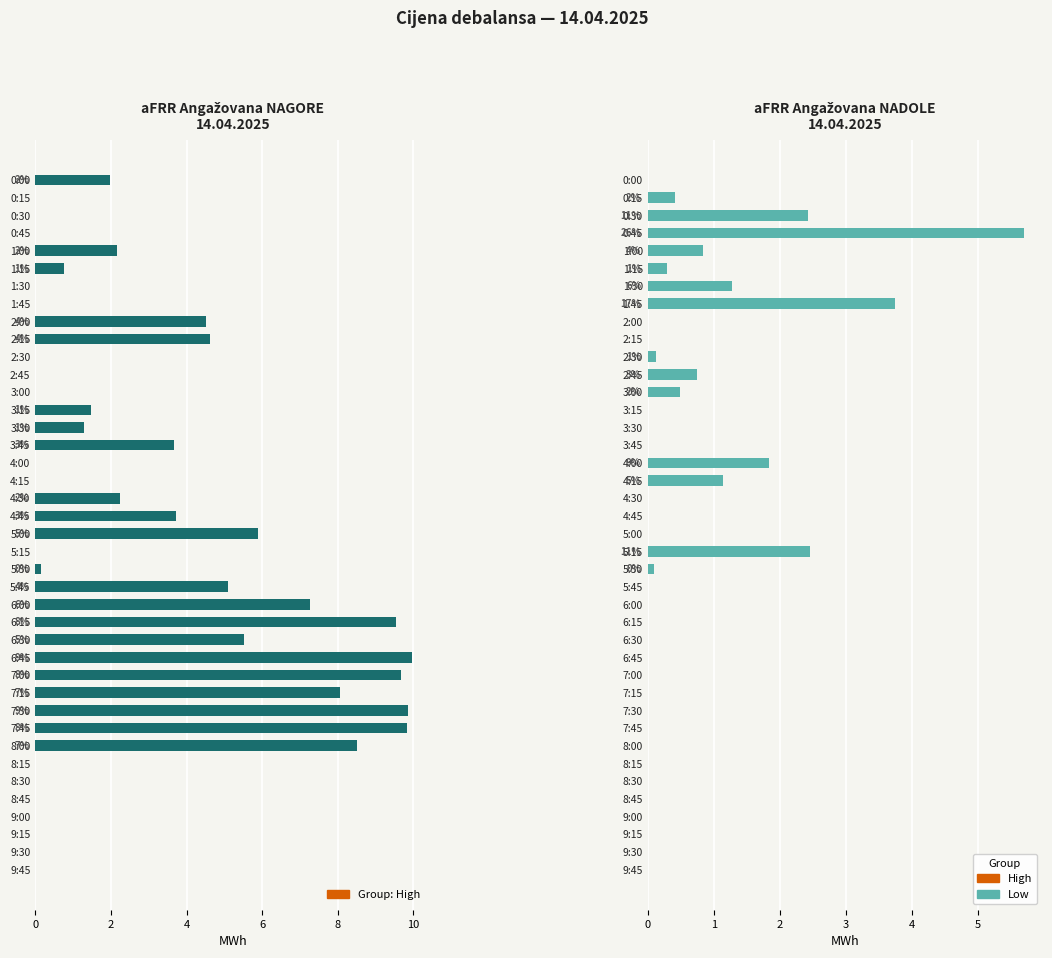

What is the greatest value displayed?

9.9